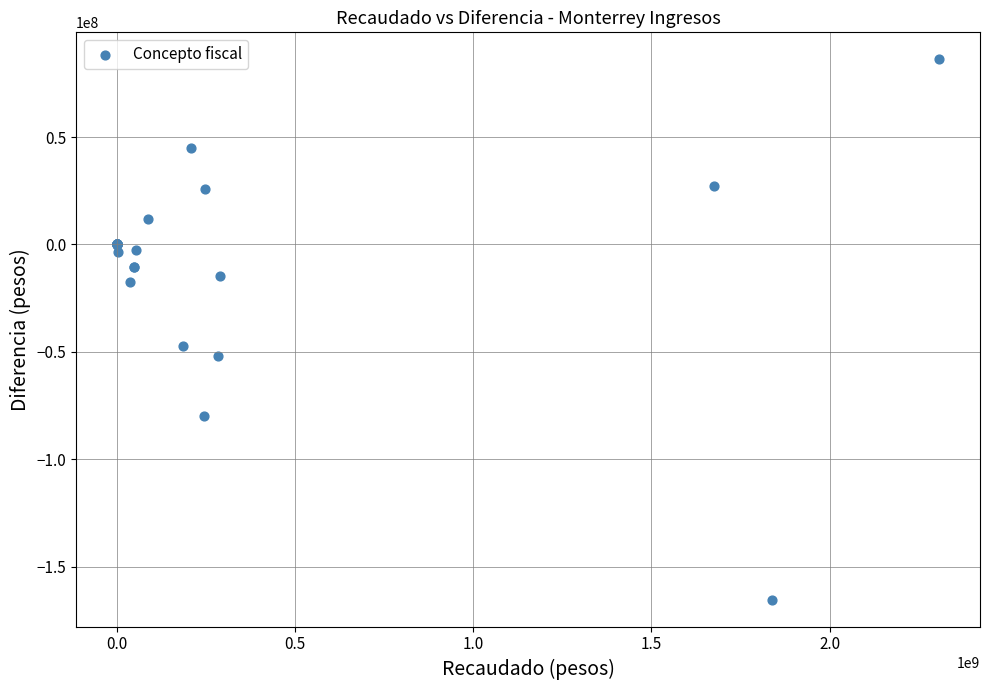

What Y value in the scatter plot is closest to -39555913?

-47221365.4